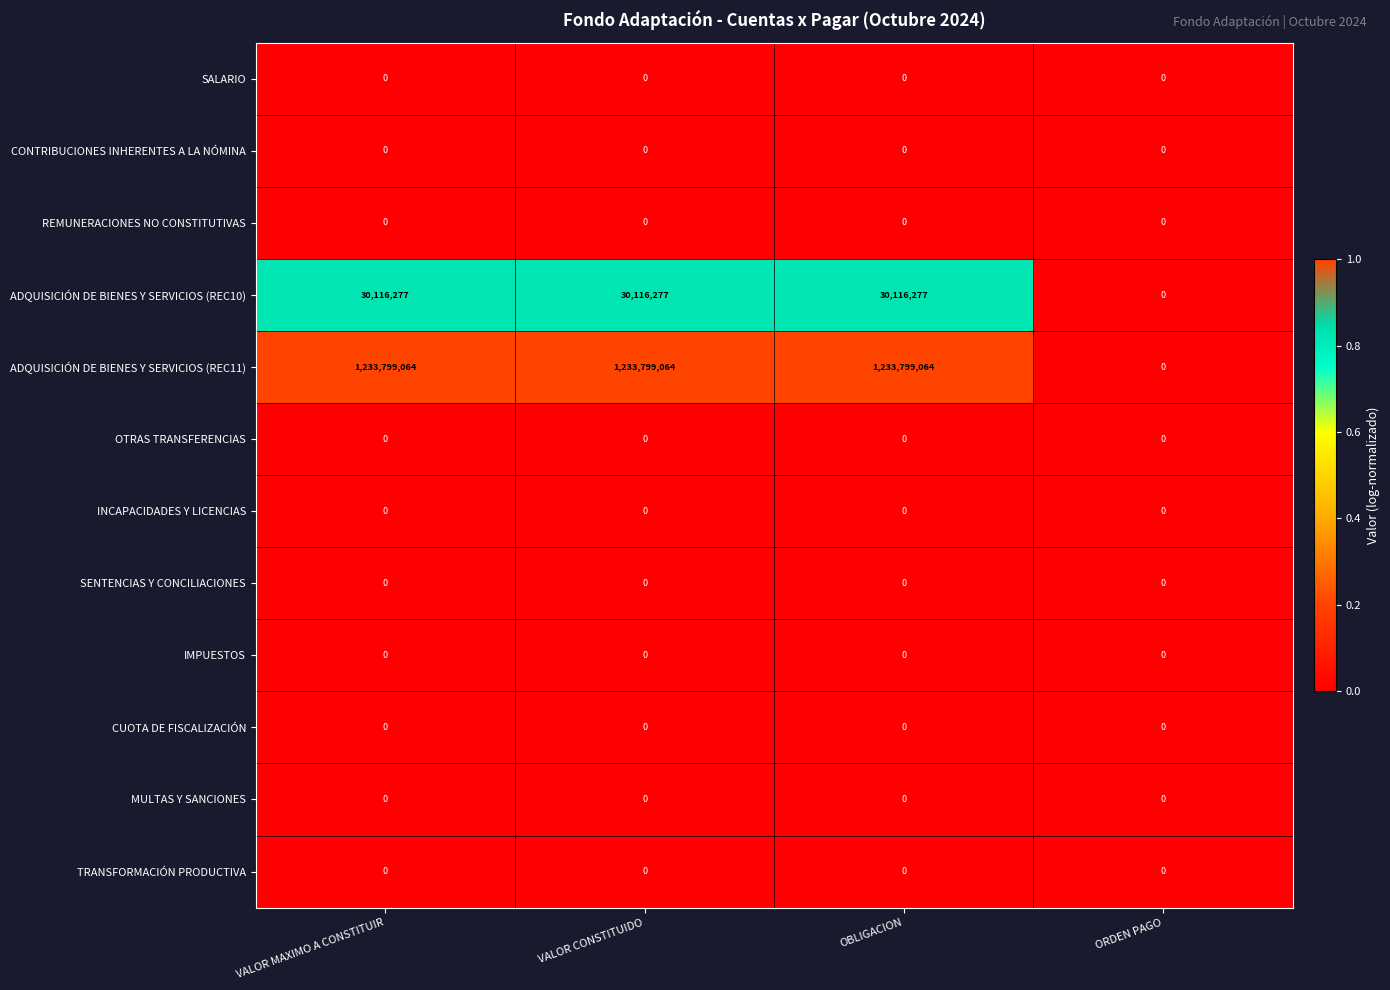

At how many categories does at least one series exceed 1147959057?

3